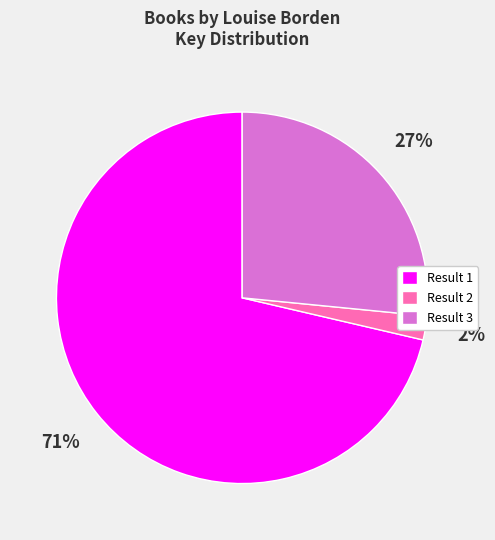

Does Result 3 account for over 50% of the chart?

No